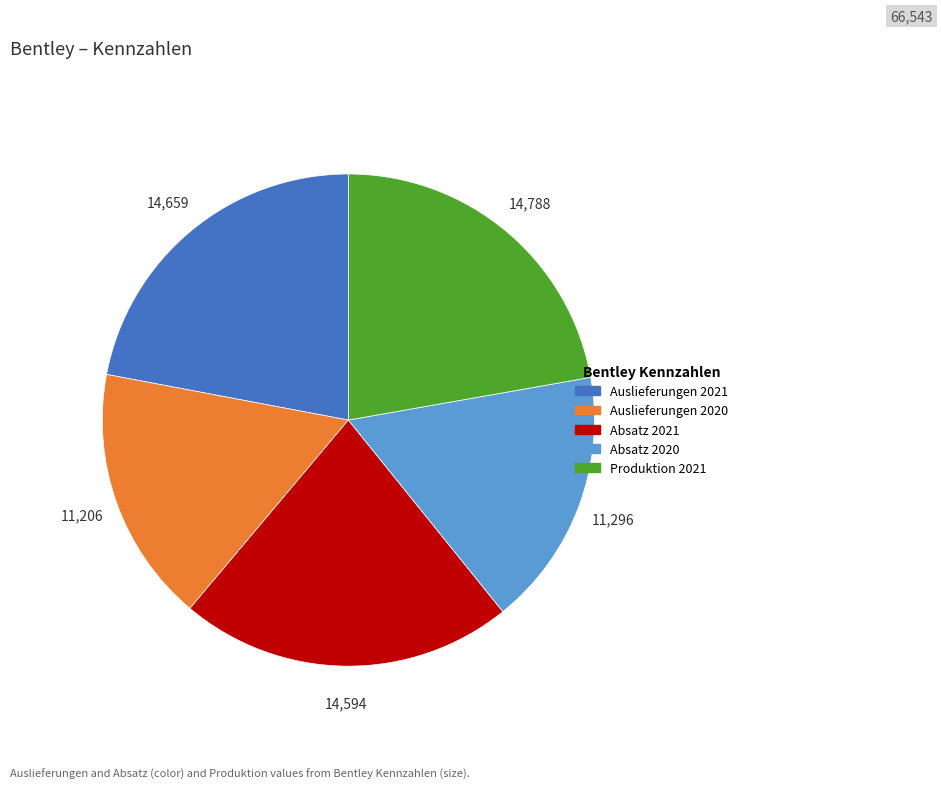

Is it true that Auslieferungen 2021 is 10% of the pie?

False